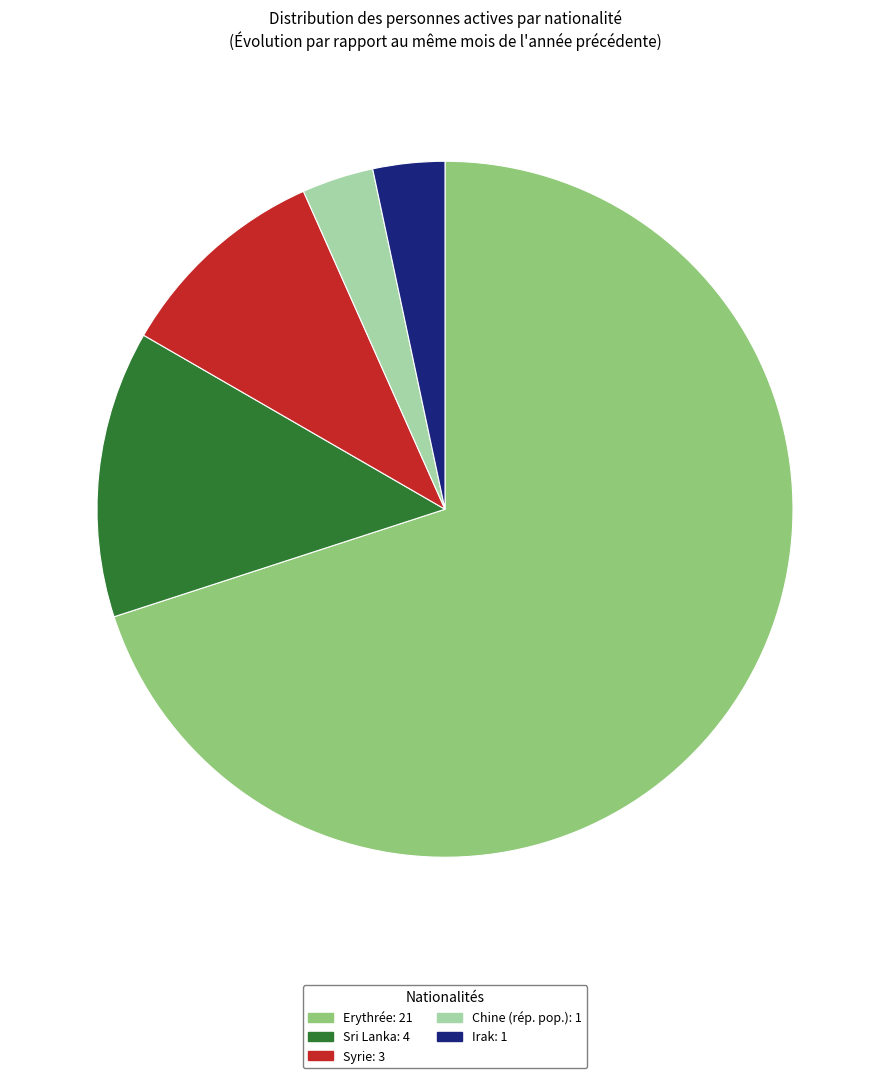

True or false: Irak: 1 accounts for 16% of the total.

False